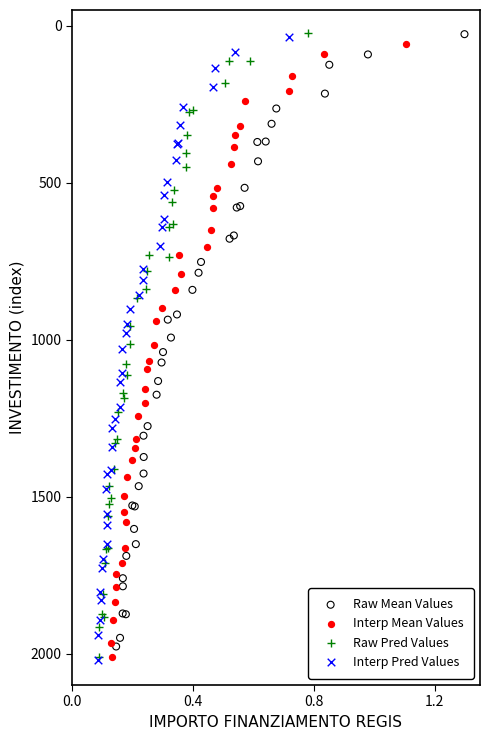

Which series has the widest spread of Y values?

Raw Pred Values